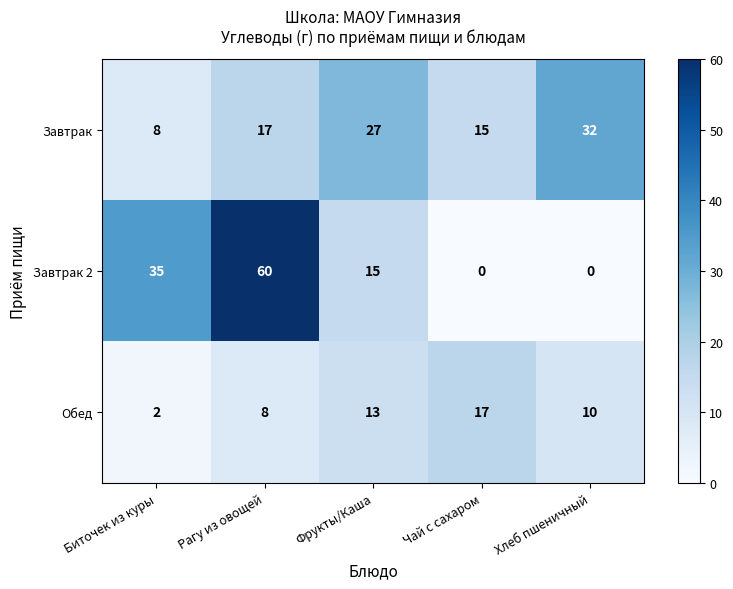

What is the total value across all series at Биточек из куры?

45